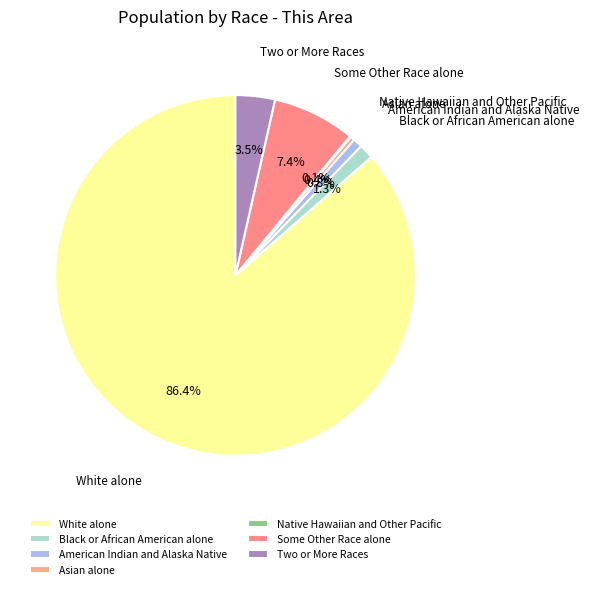

Between Two or More Races and Black or African American alone, which is larger?

Two or More Races